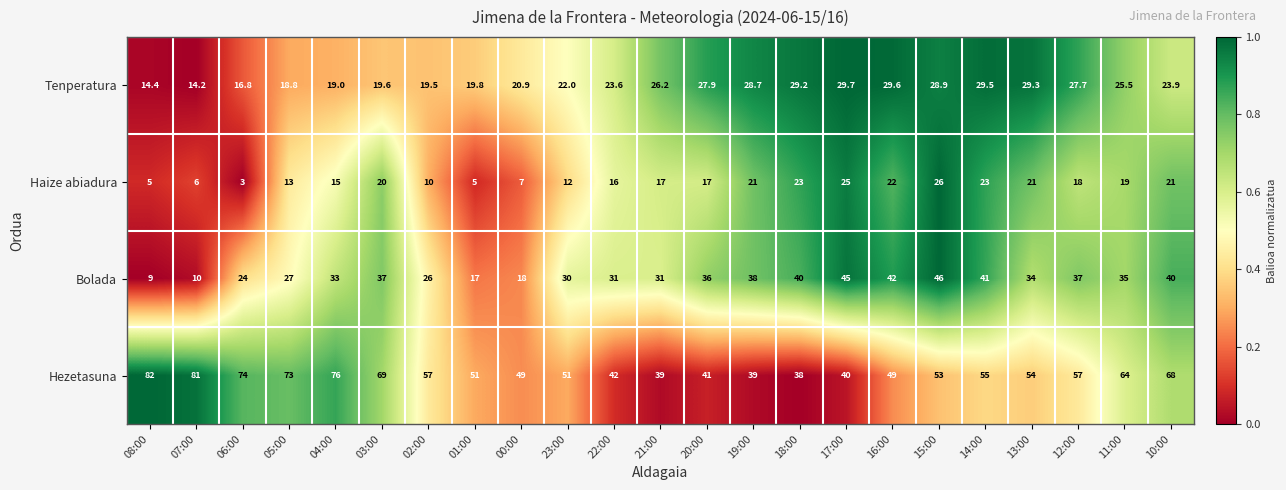

Which label corresponds to the smallest value in the chart?

06:00